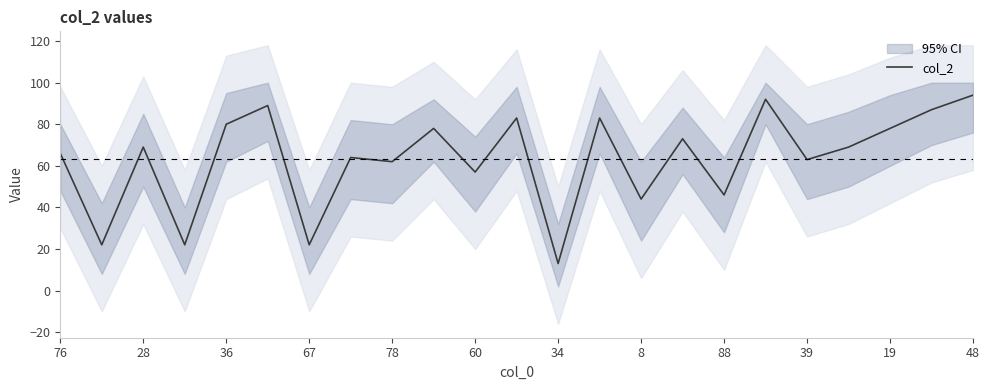

How many points are lower than both their immediate neighbors (excluding endpoints)?

9